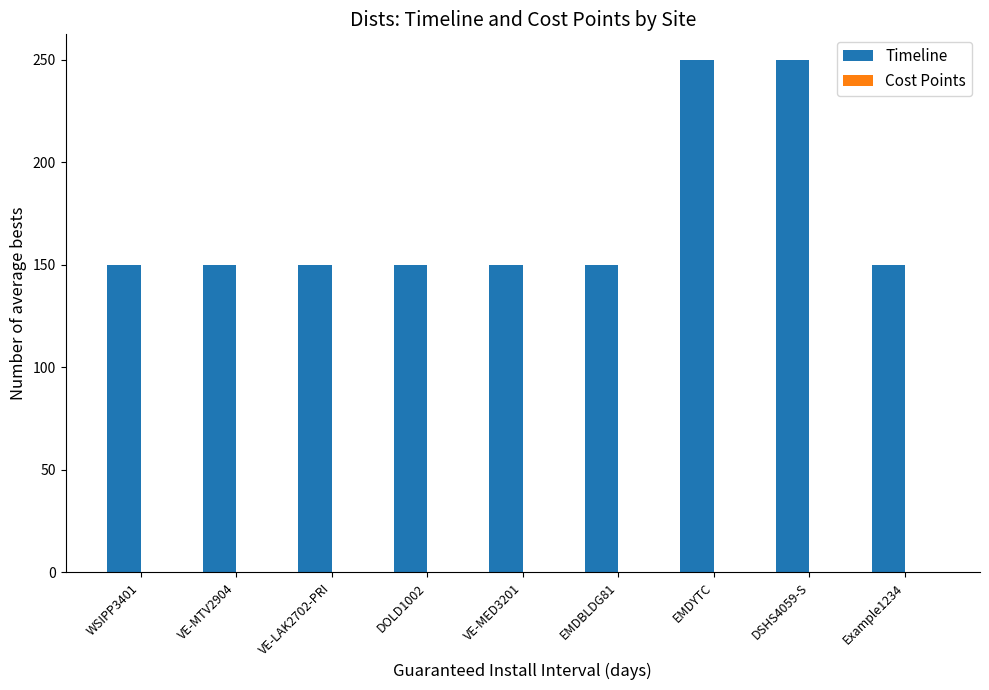

What is the label of the 5th bar from the right?

VE-MED3201